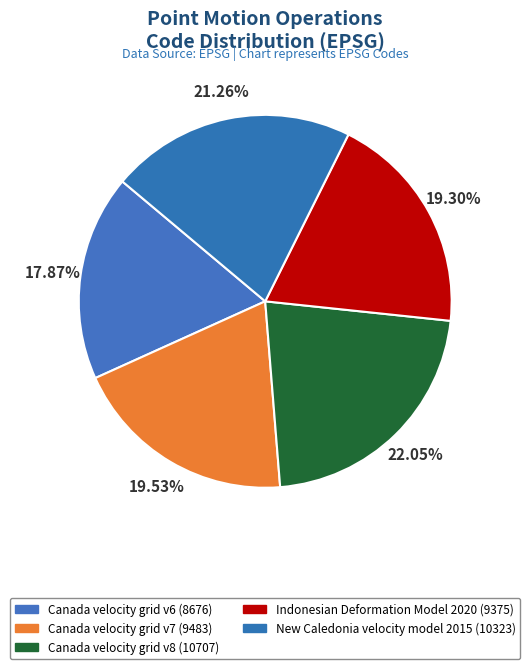

How many slices are in this pie chart?

5